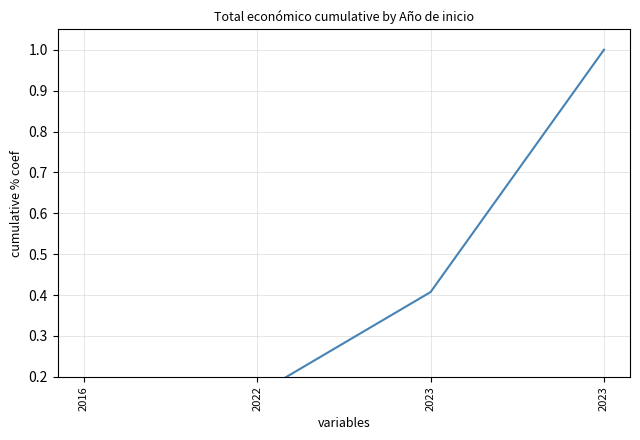

Count the number of data series in this chart.

1